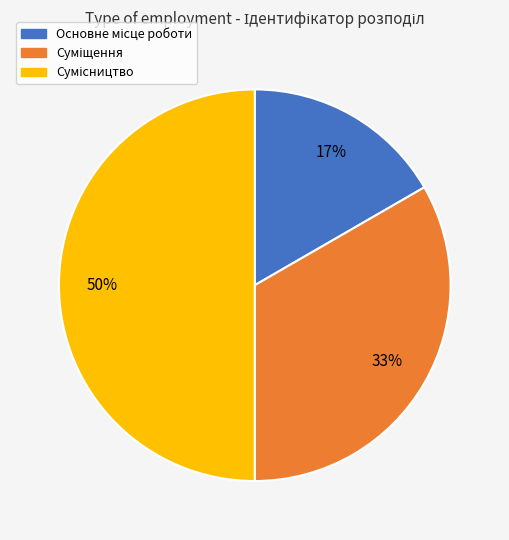

To the nearest percent, what is the difference between the largest and smallest slice percentages?

33%